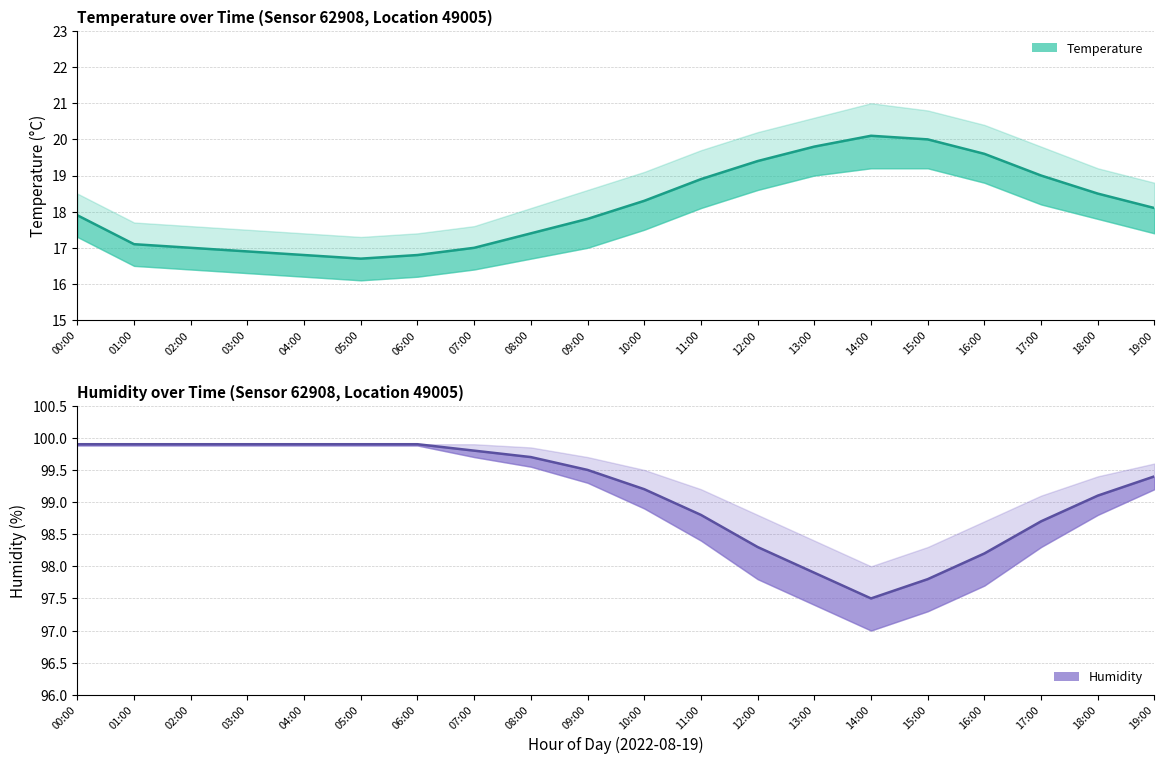

True or false: temperature and humidity cross at least once.

False